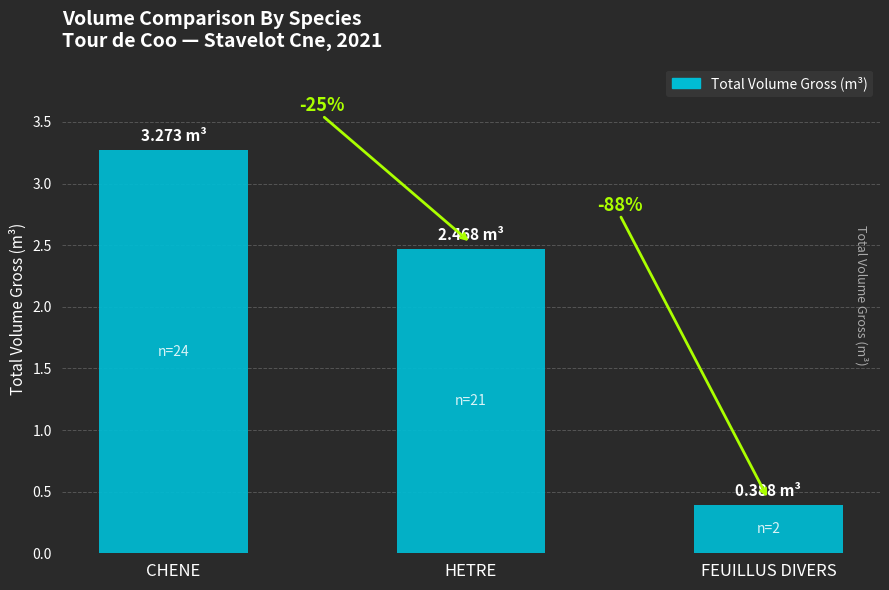

The chart shows a value of 0.3 at FEUILLUS DIVERS. True or false?

False